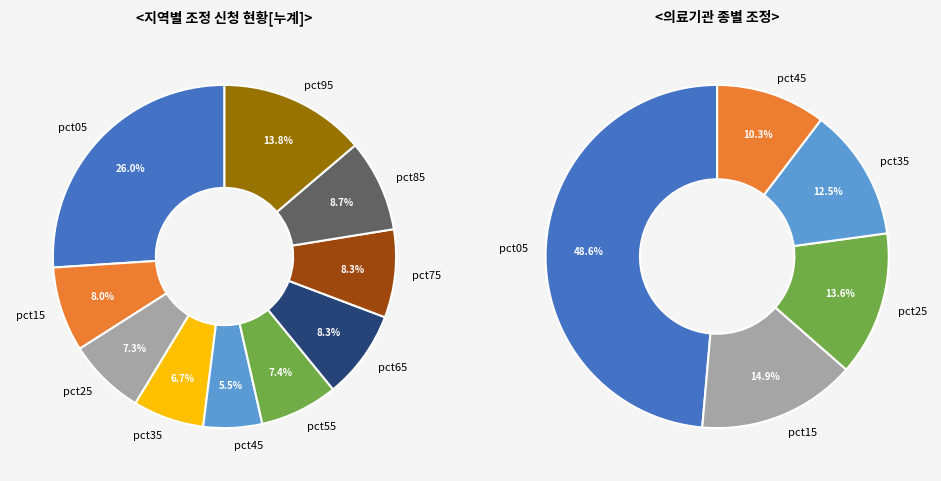

To the nearest percent, what is the average slice percentage?

10%